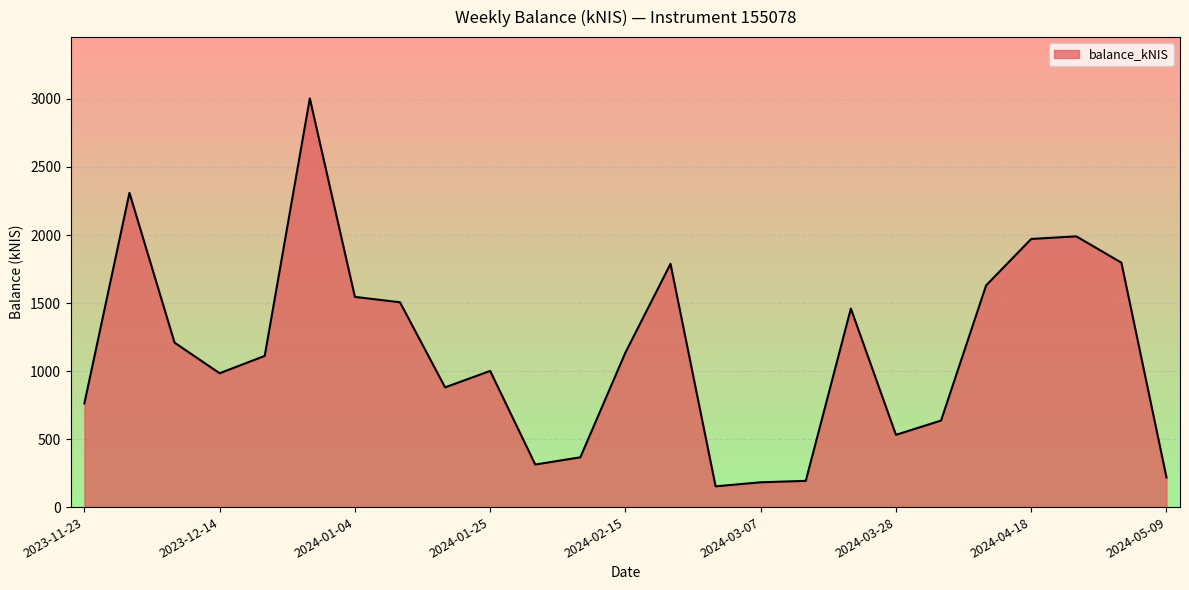

What is the greatest value displayed?

3004.1